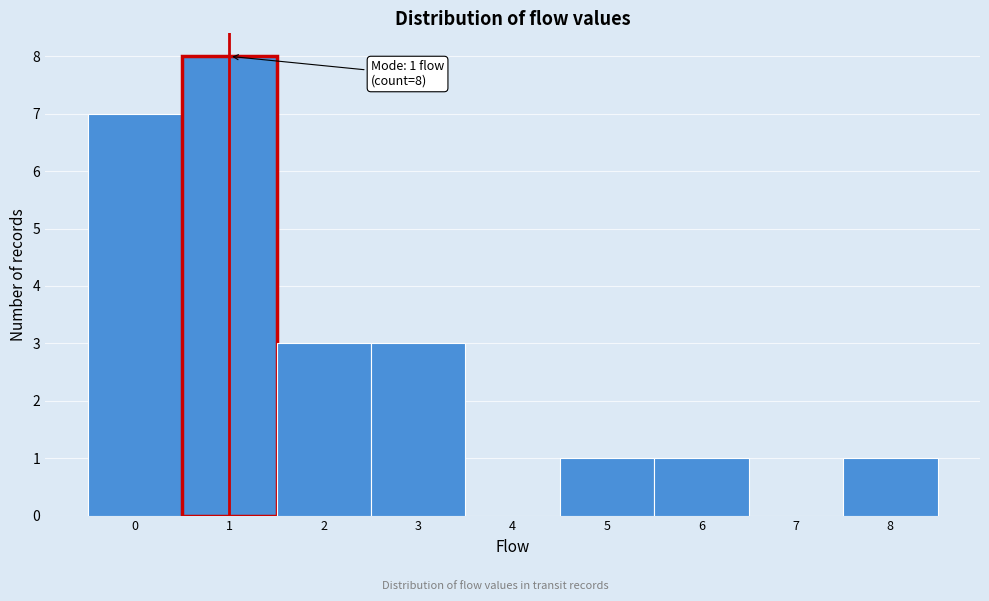

Over which range of the x-axis is the bar tallest?

0.5 to 1.5